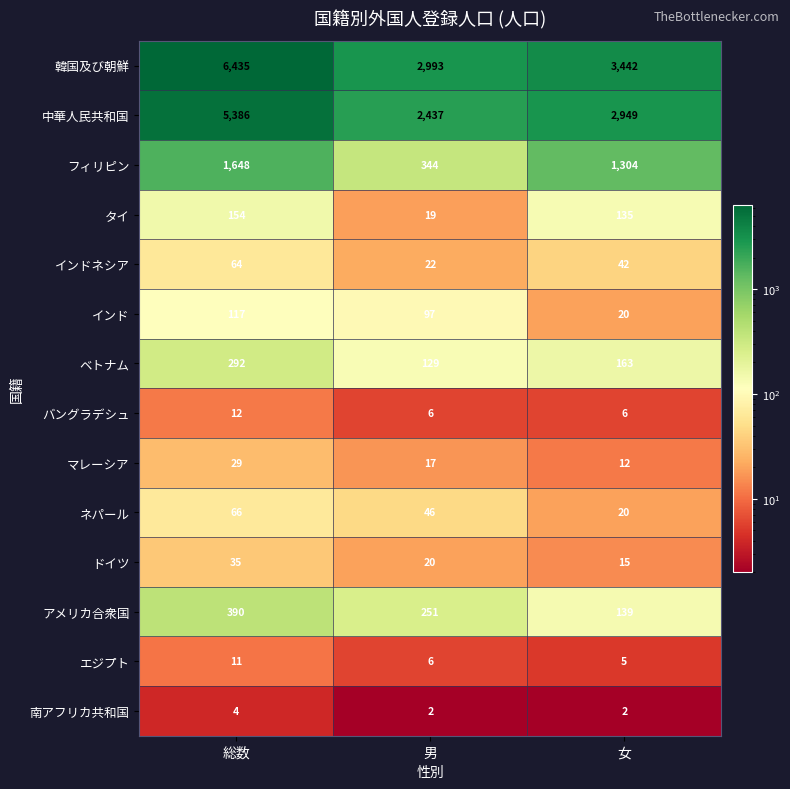

What is the sum of the 韓国及び朝鮮 values at 女 and 男?

6435